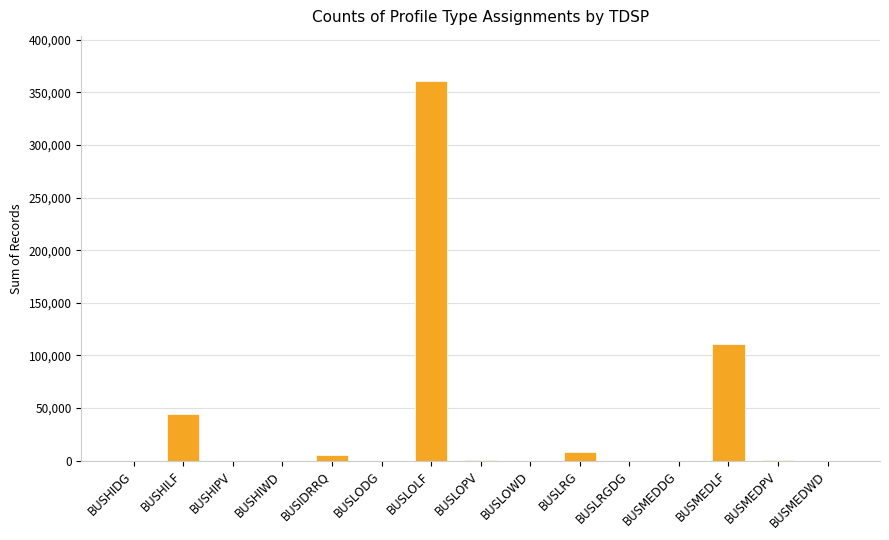

The value at BUSMEDWD is 12. True or false?

True